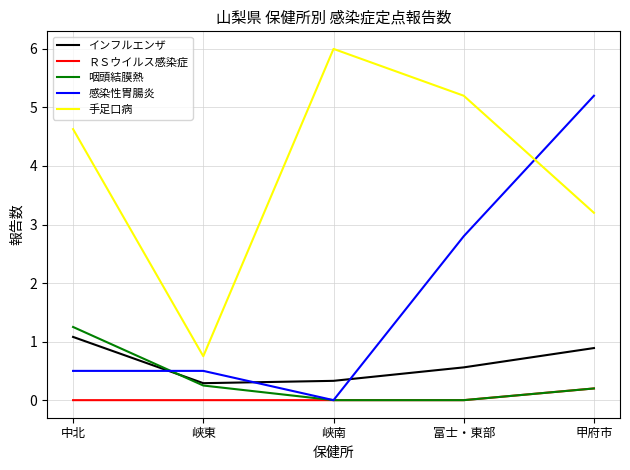

At which label does 手足口病 reach its minimum?

峡東